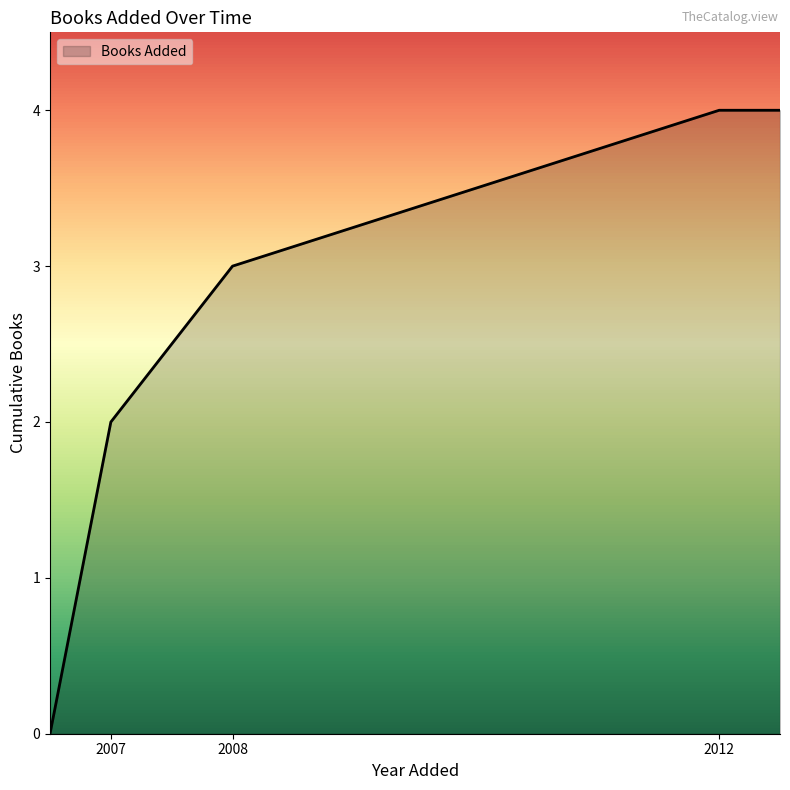

True or false: the data has more than 1 interior local peaks.

False